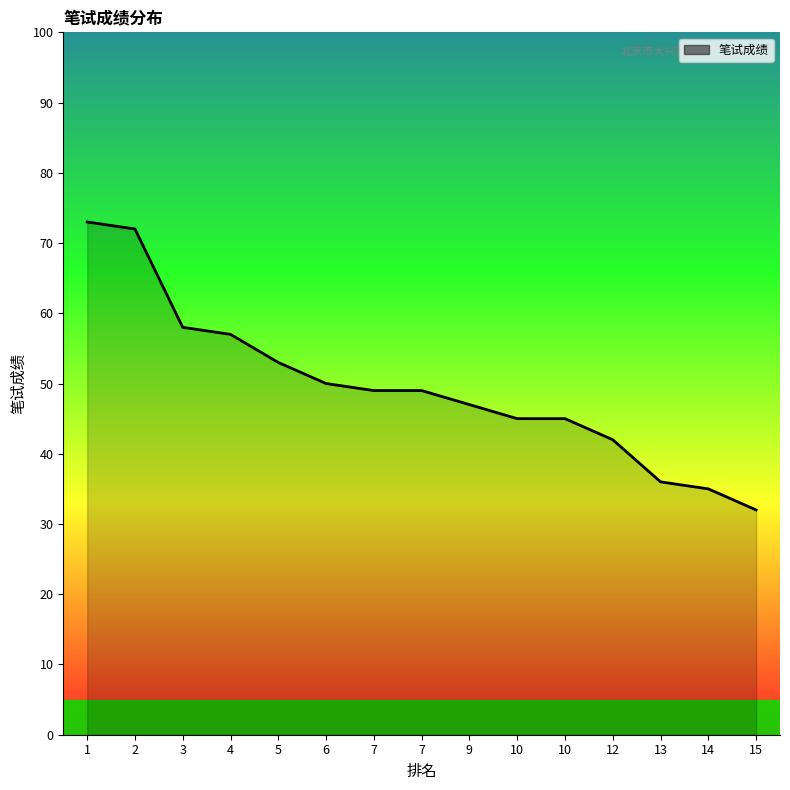

True or false: the data shows 63 at 13.

False